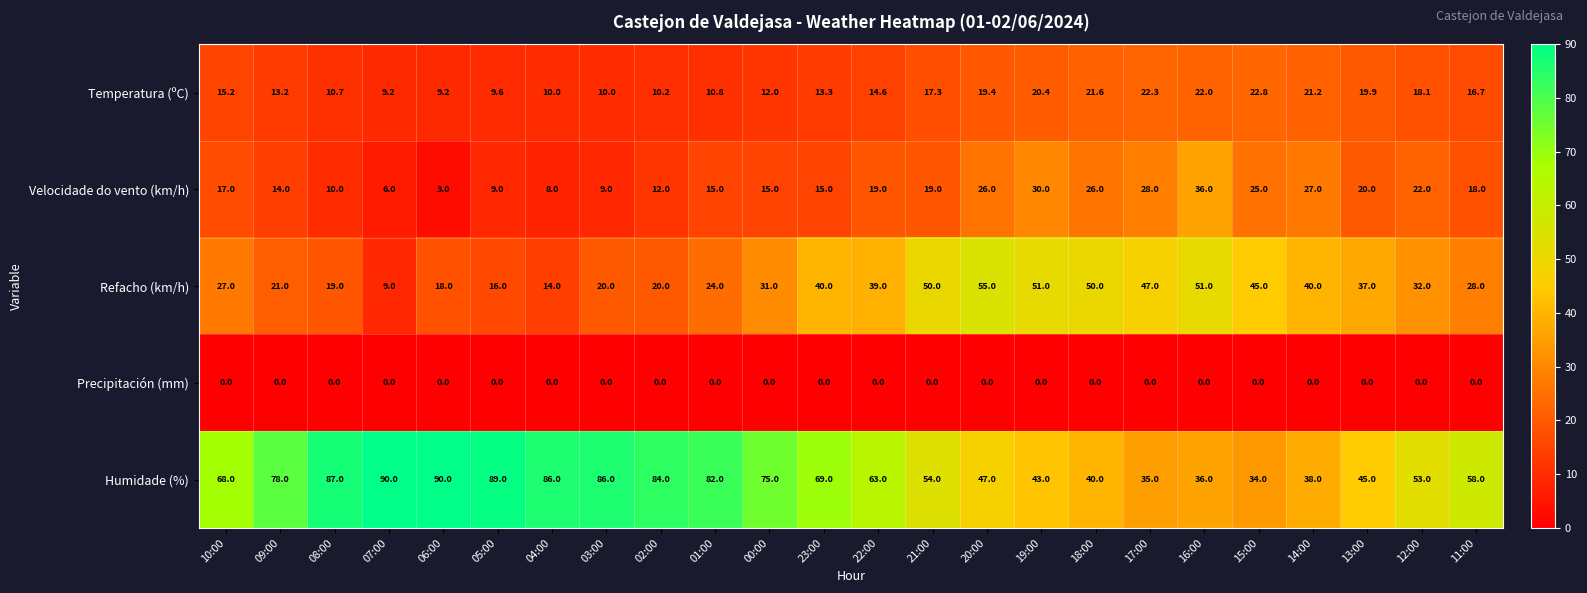

How many distinct data groups are displayed?

5